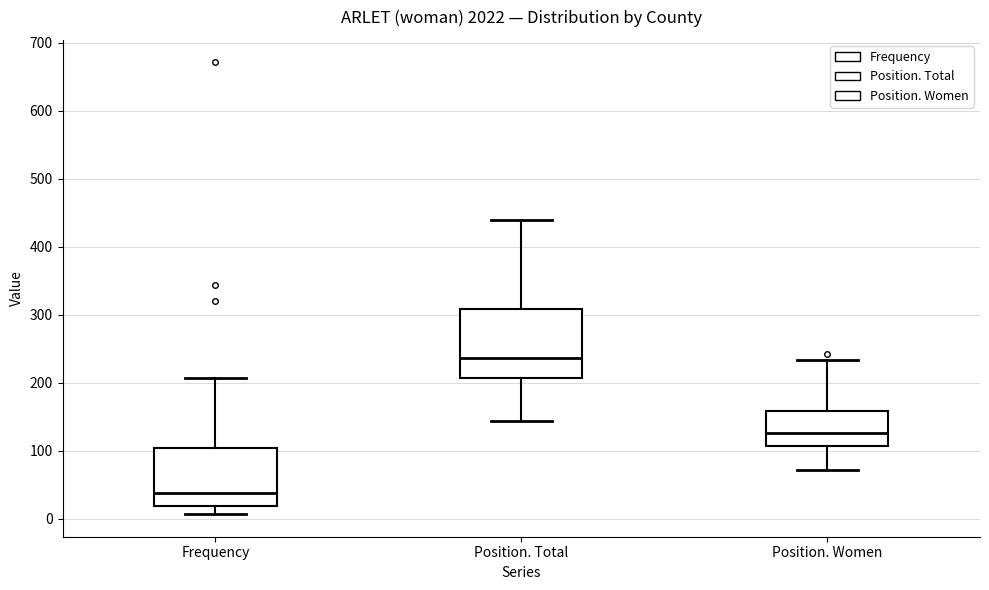

Where is the lower edge of the box for Frequency on the y-axis? The values are not printed on the chart, so give them approximately, as read against the axis.

20